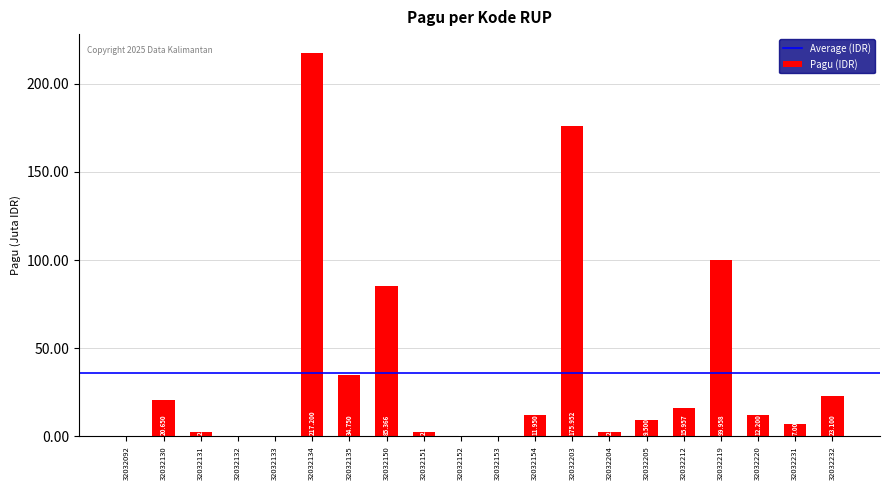

Between 32032152 and 32032134, which is larger?

32032134